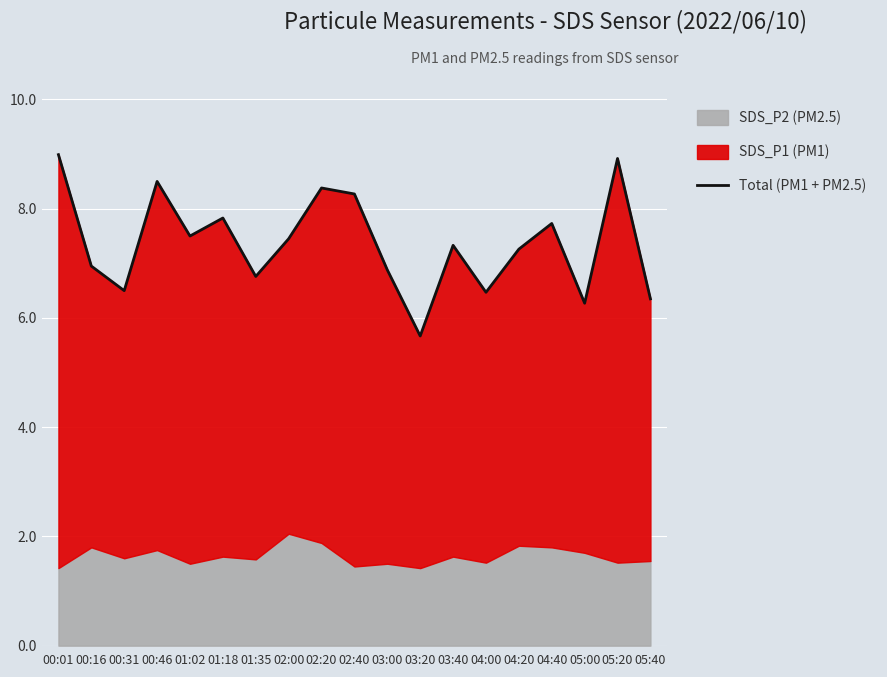

Reading left to right, transcribe all the data shown in this chart.

00:01=9.0	00:16=7.0	00:31=6.5	00:46=8.5	01:02=7.5	01:18=7.8	01:35=6.8	02:00=7.5	02:20=8.4	02:40=8.3	03:00=6.9	03:20=5.7	03:40=7.3	04:00=6.5	04:20=7.3	04:40=7.7	05:00=6.3	05:20=8.9	05:40=6.3